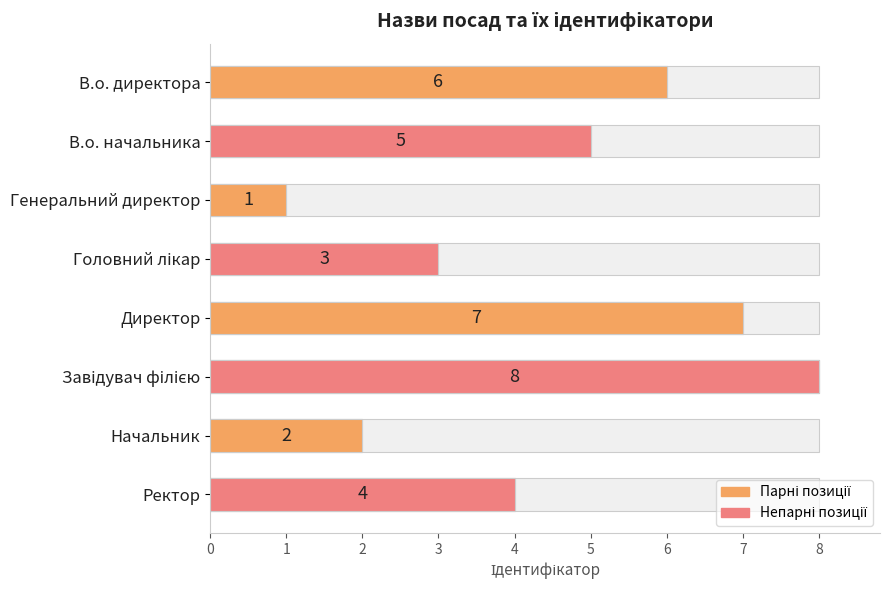

How many bars are there in total?

8